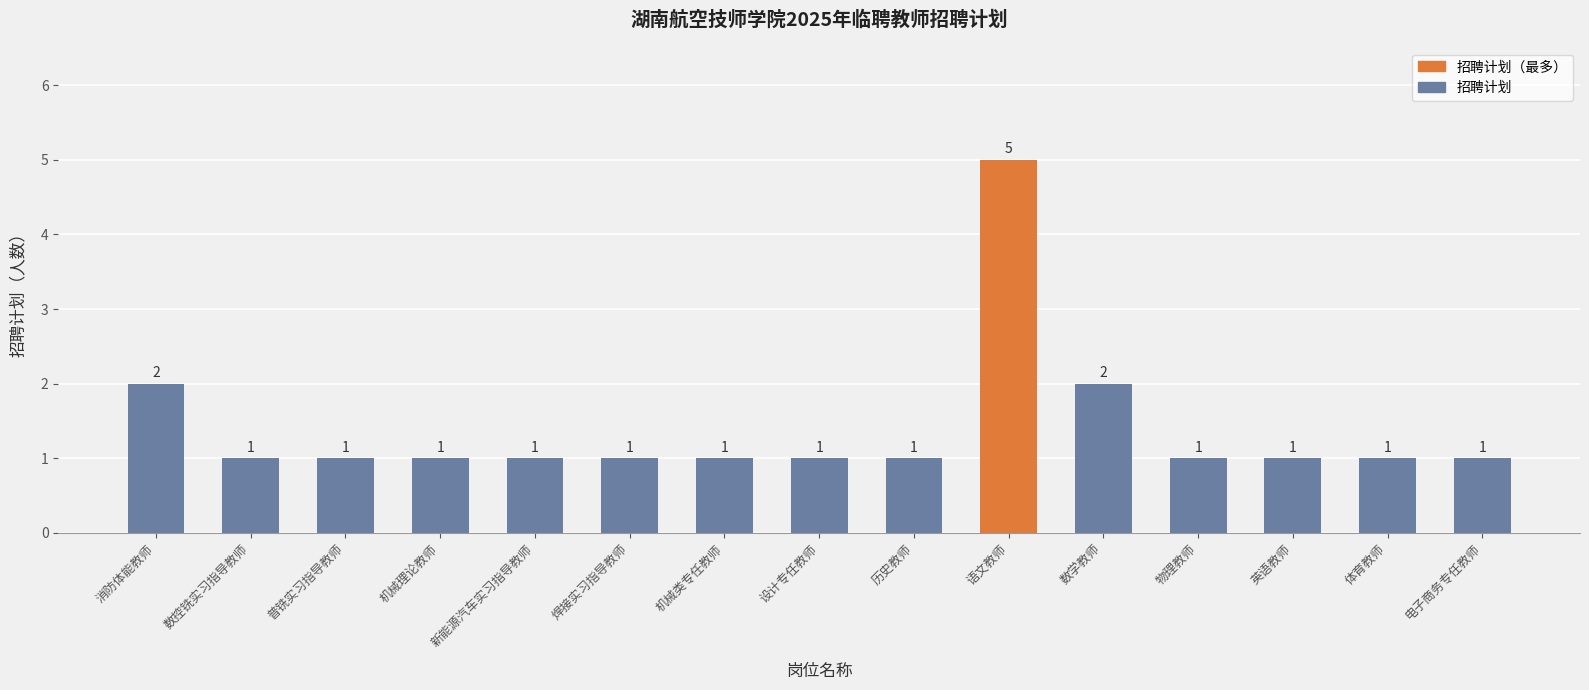

Is it true that the value at 数学教师 is 3?

False